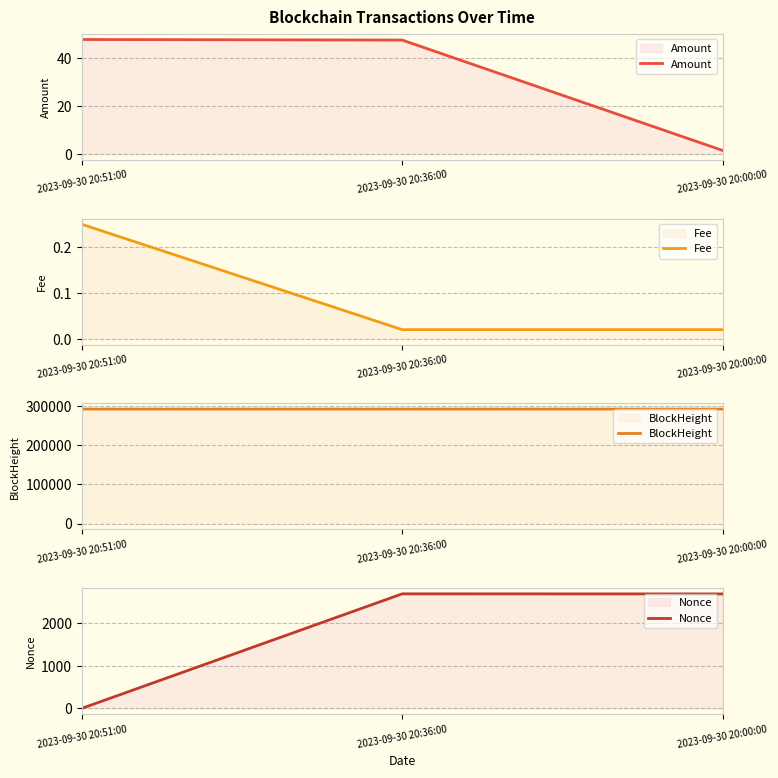

Which has a higher value, 2023-09-30 20:36:00 or 2023-09-30 20:00:00?

2023-09-30 20:36:00